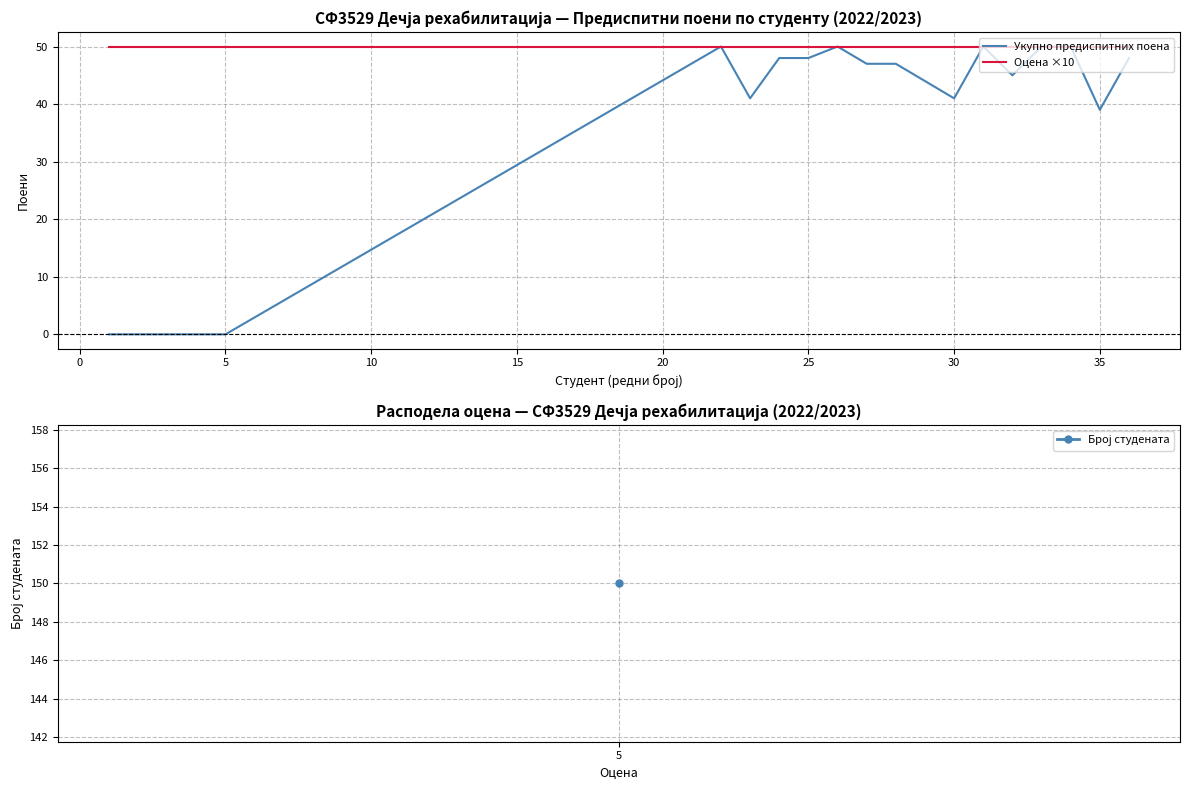

Reading left to right, list all the values displayed in this chart.

Укупно предиспитних поена: 0	0	0	0	0	50	41	48	48	50	47	47	44	41	50	45	50	50	39	48
Оцена ×10: 50	50	50	50	50	50	50	50	50	50	50	50	50	50	50	50	50	50	50	50